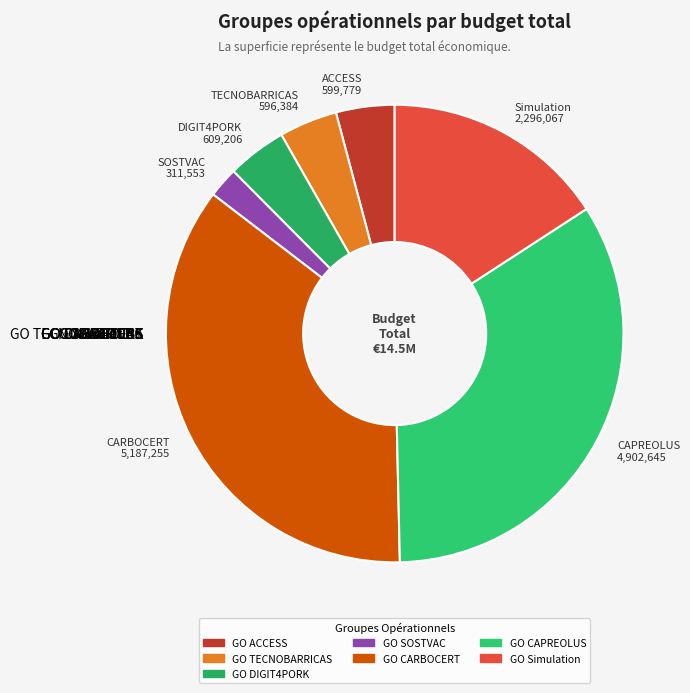

Does any single category account for the majority?

No